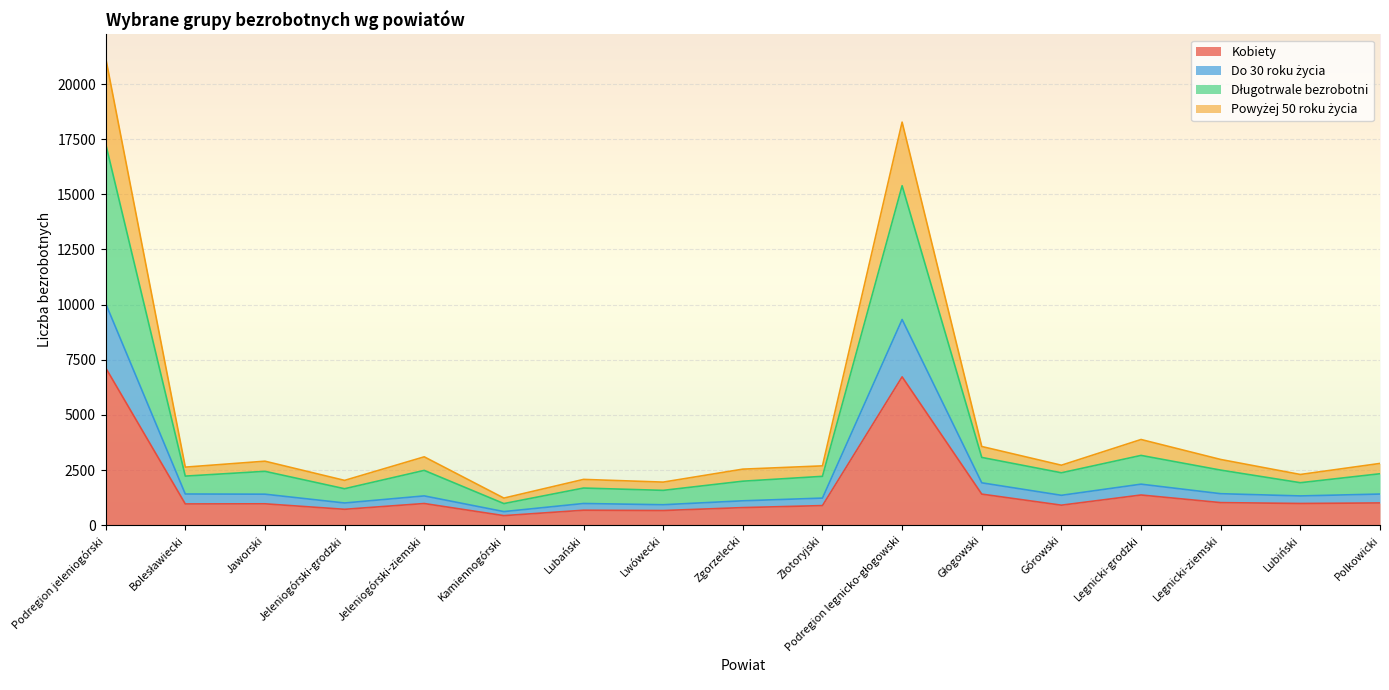

What is the maximum value for Kobiety?

7139